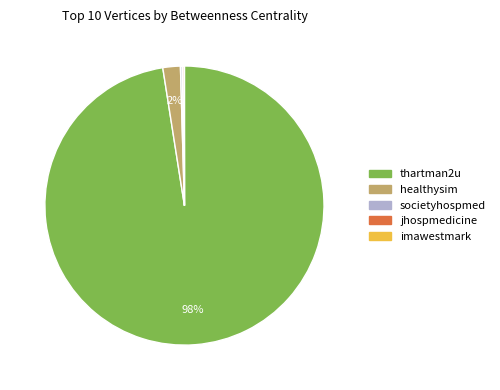

True or false: thartman2u accounts for 98% of the total.

True